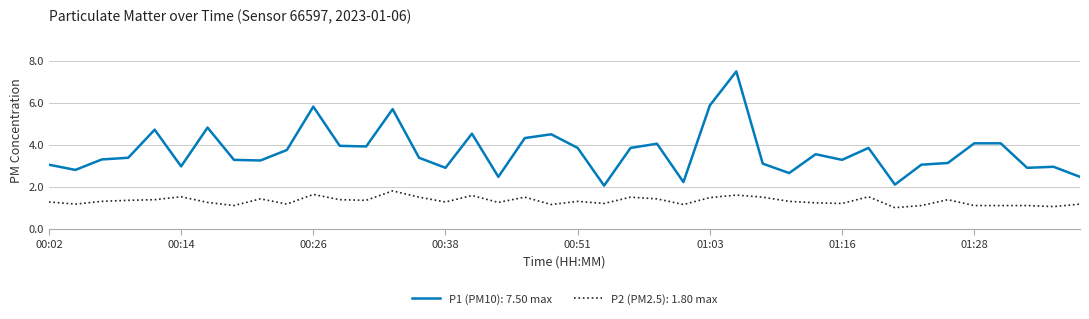

True or false: P2 (PM2.5): 1.80 max and P1 (PM10): 7.50 max cross at least once.

False